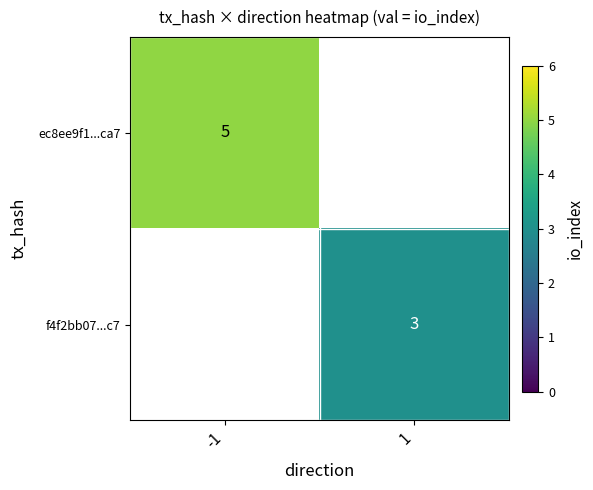

True or false: f4f2bb07...c7 has a value of 2 at 1.

False